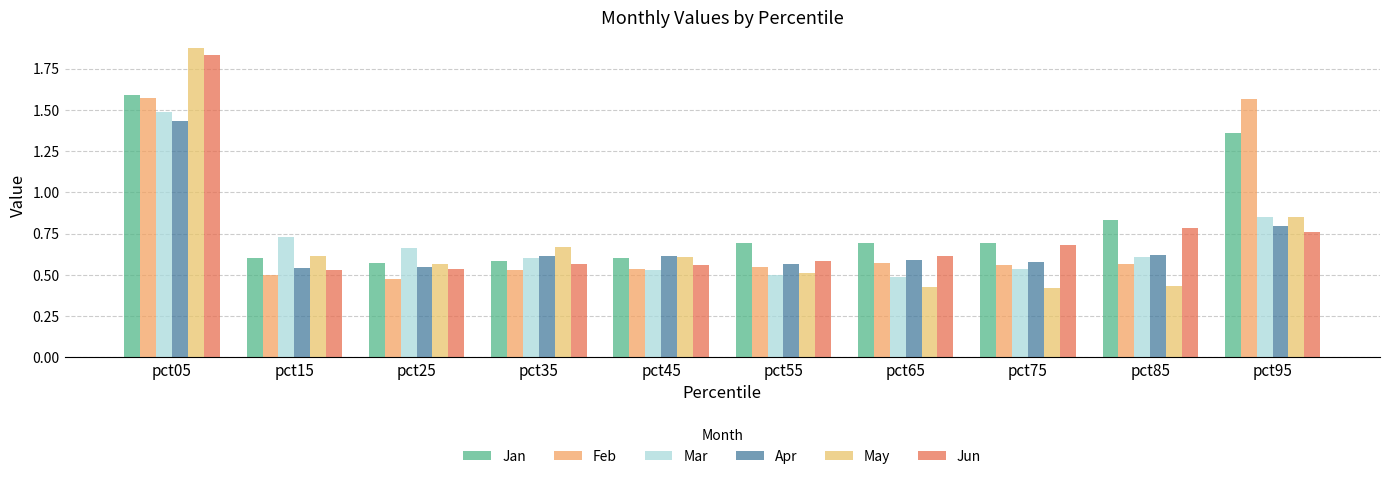

Count the number of categories in the chart.

10